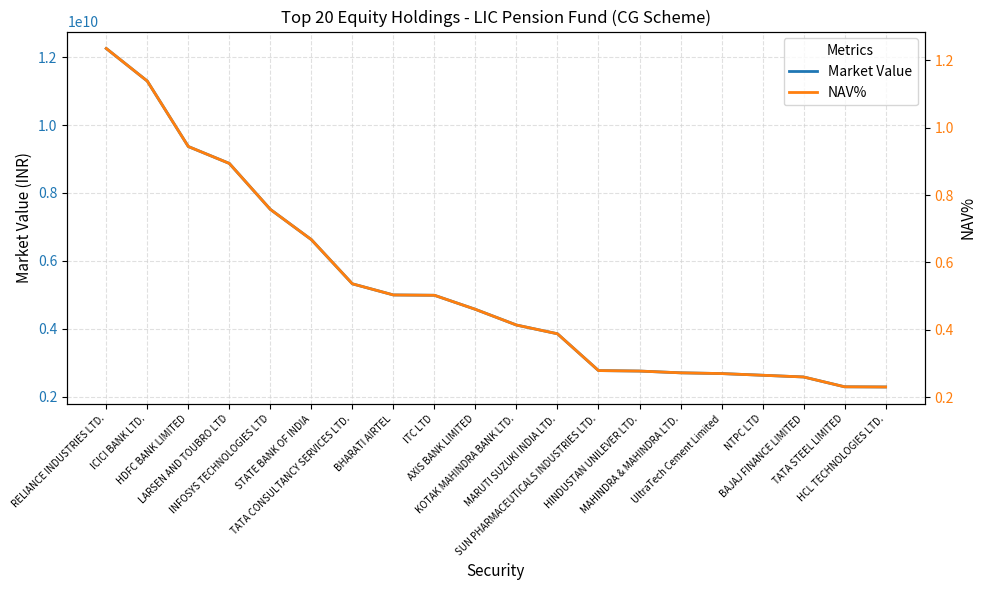

What is the difference between the highest and lowest values at TATA CONSULTANCY SERVICES LTD.?

5323485594.1